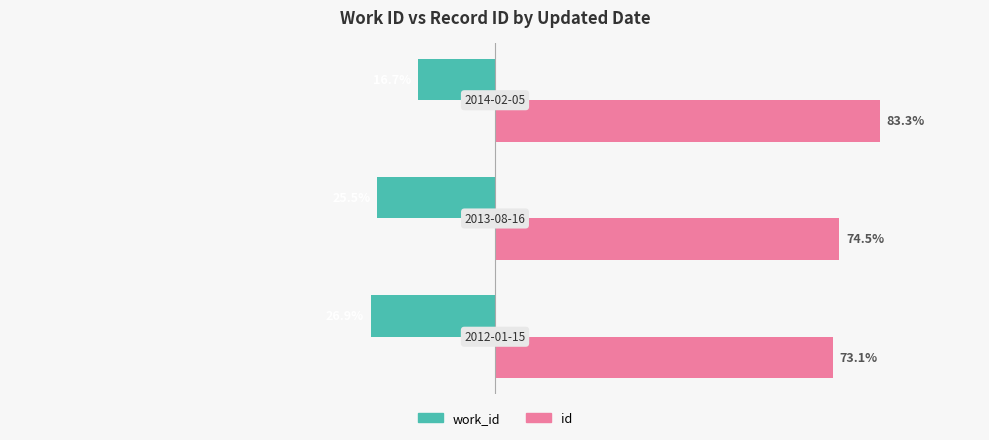

Rank the series by their average value, from highest to lowest.

id, work_id